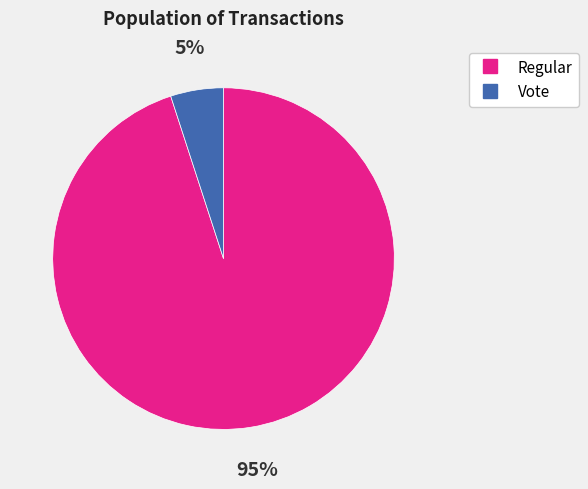

Is there any slice that represents more than half of the pie?

Yes